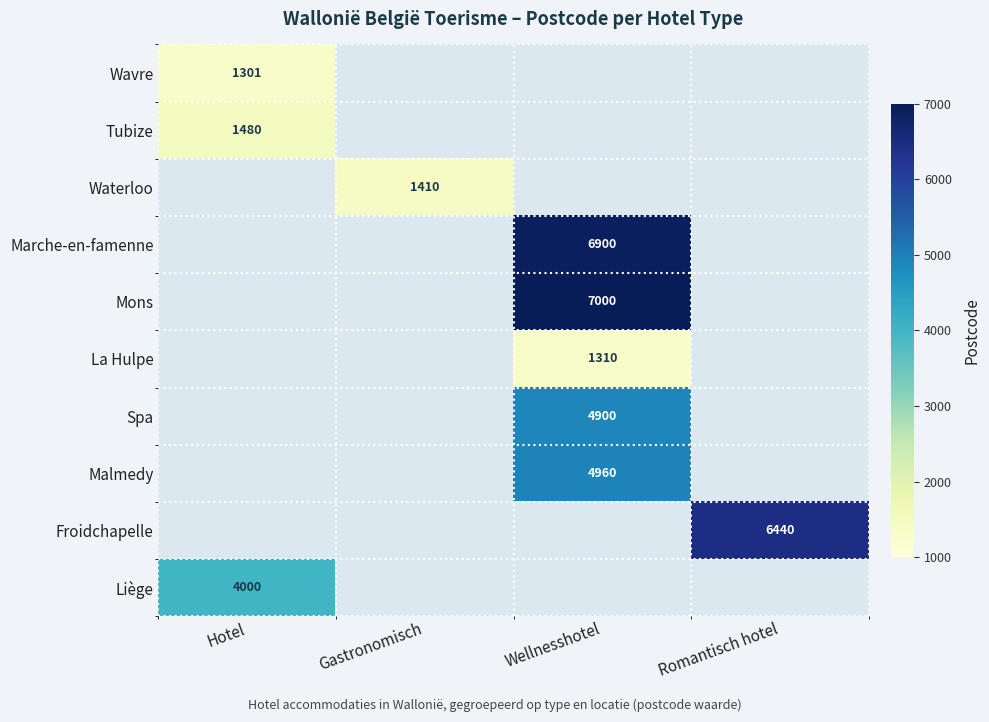

The value of Waterloo at Gastronomisch is 1410. True or false?

True